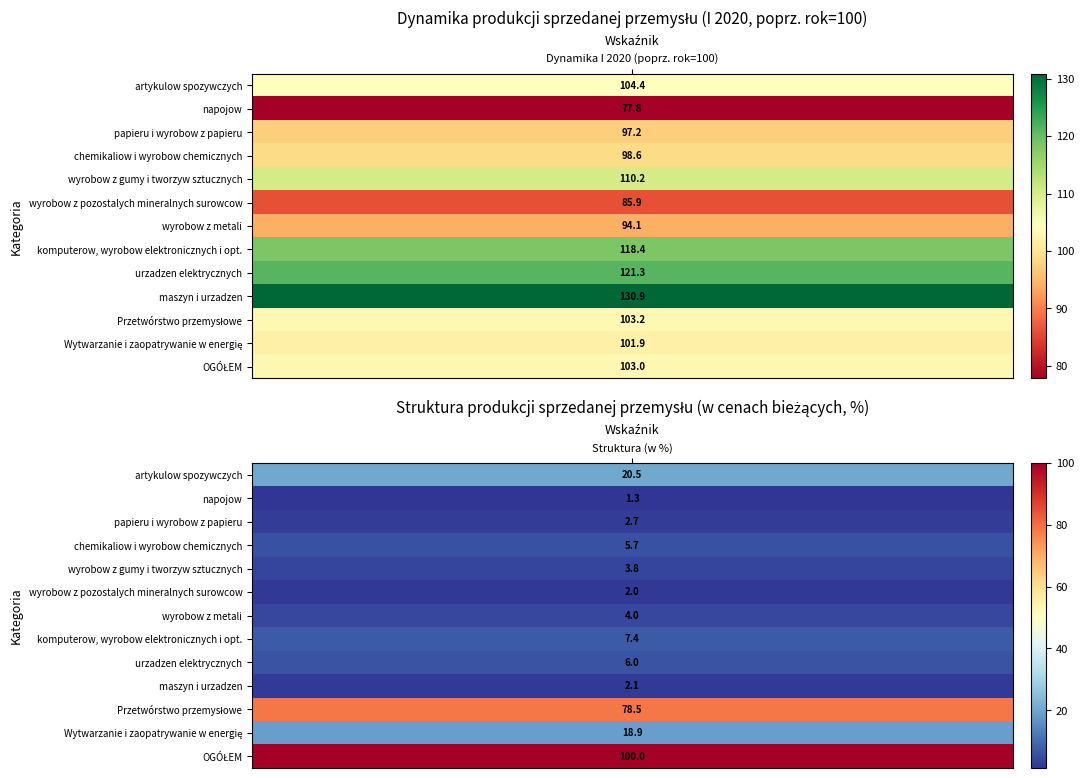

What is the total value across all series at 0?

1346.9